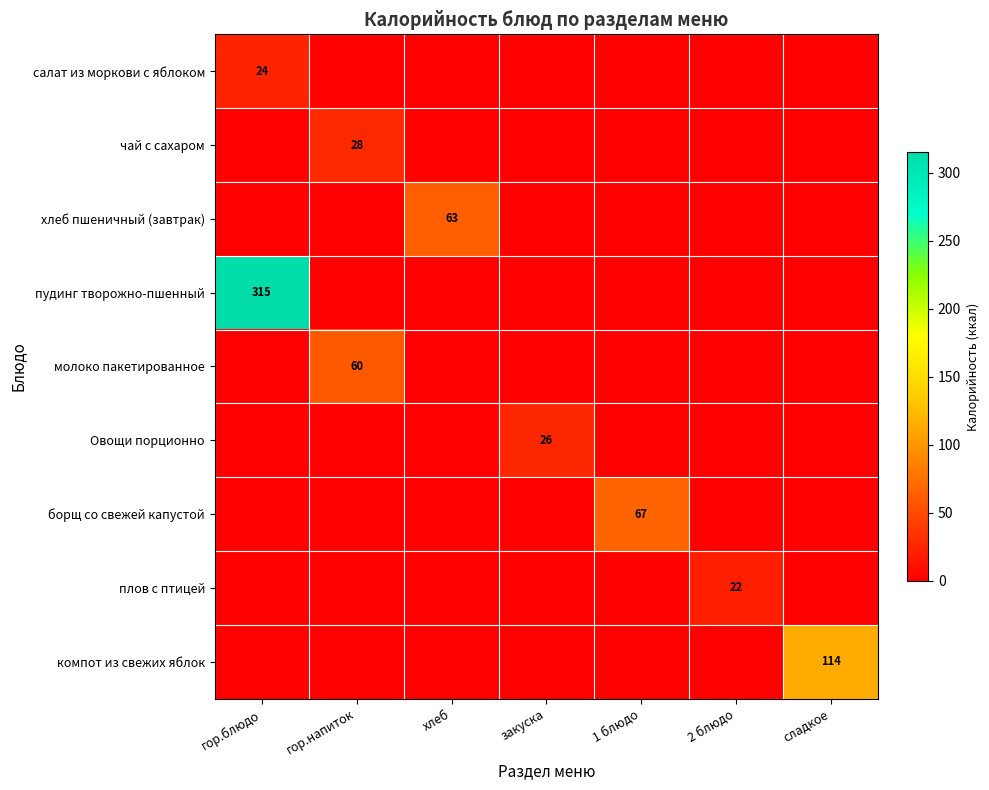

True or false: чай с сахаром has a value of 19 at гор.напиток.

False